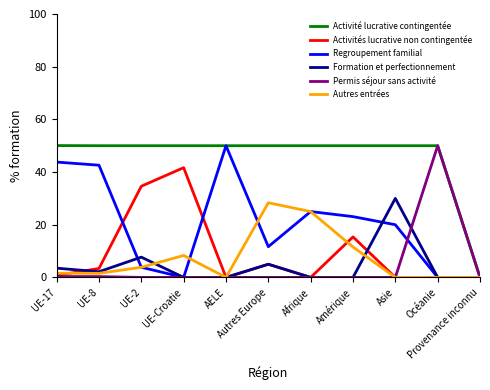

Which series has the largest total across all categories?

Activité lucrative contingentée